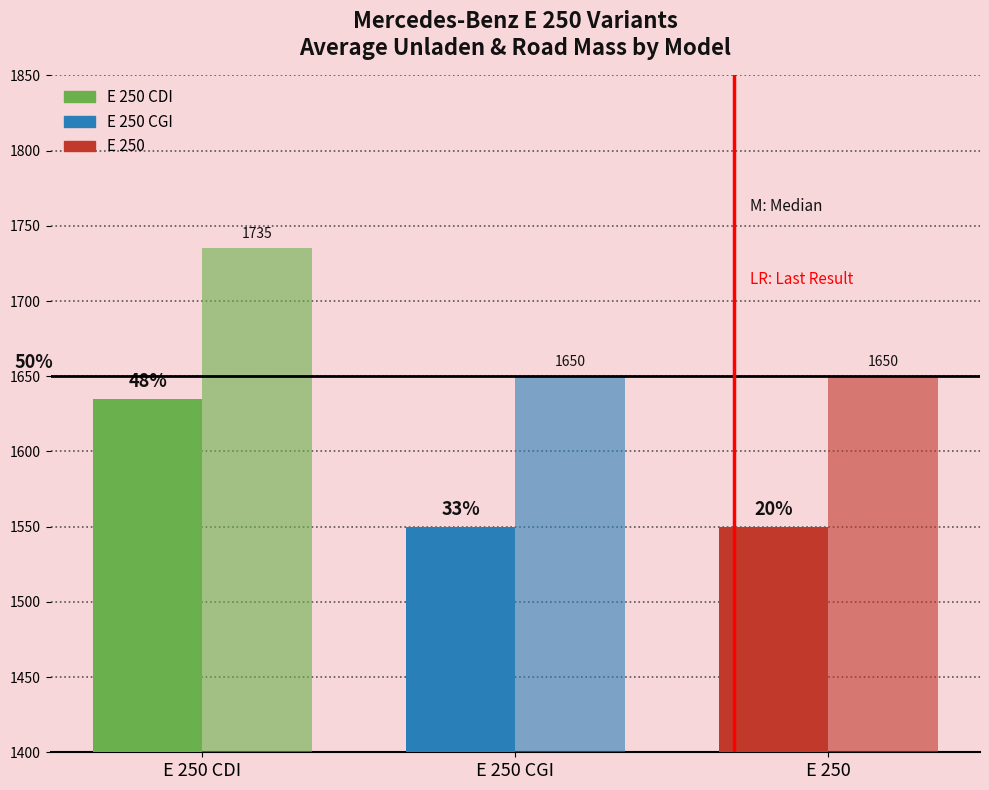

Reading right to left, what are all the values shown in this chart?

massa_ledig_voertuig: E 250=1550	E 250 CGI=1550	E 250 CDI=1635
massa_rijklaar: E 250=1650	E 250 CGI=1650	E 250 CDI=1735